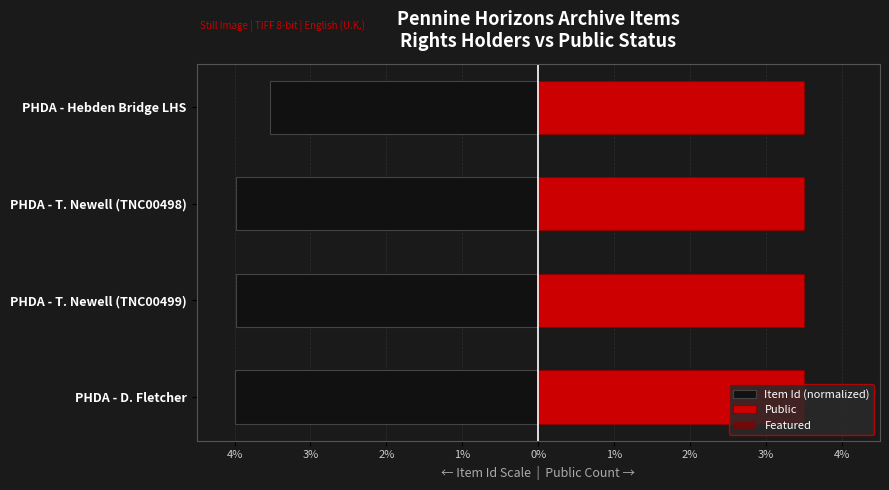

Rank the series at 1% from highest to lowest value.

Public, Featured, Item Id (normalized)